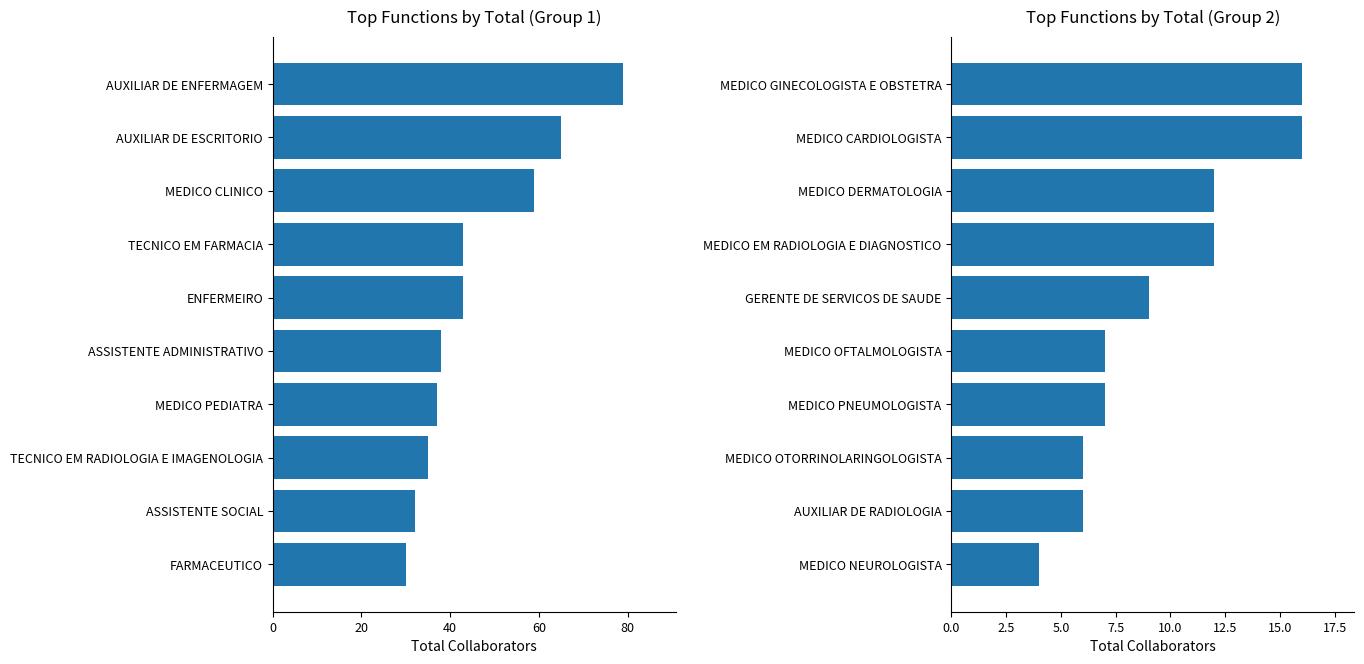

What position from the right is MEDICO EM RADIOLOGIA E DIAGNOSTICO?

4